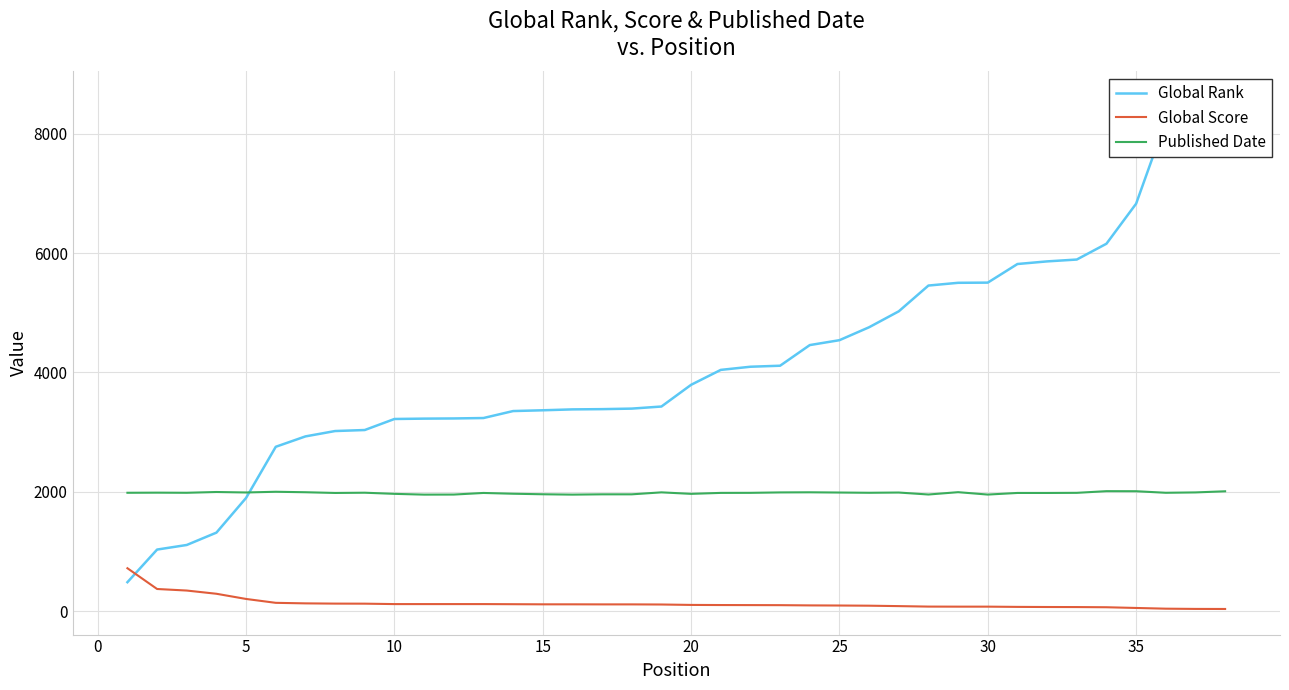

True or false: Global Score has more than 2 points higher than both neighbors.

False